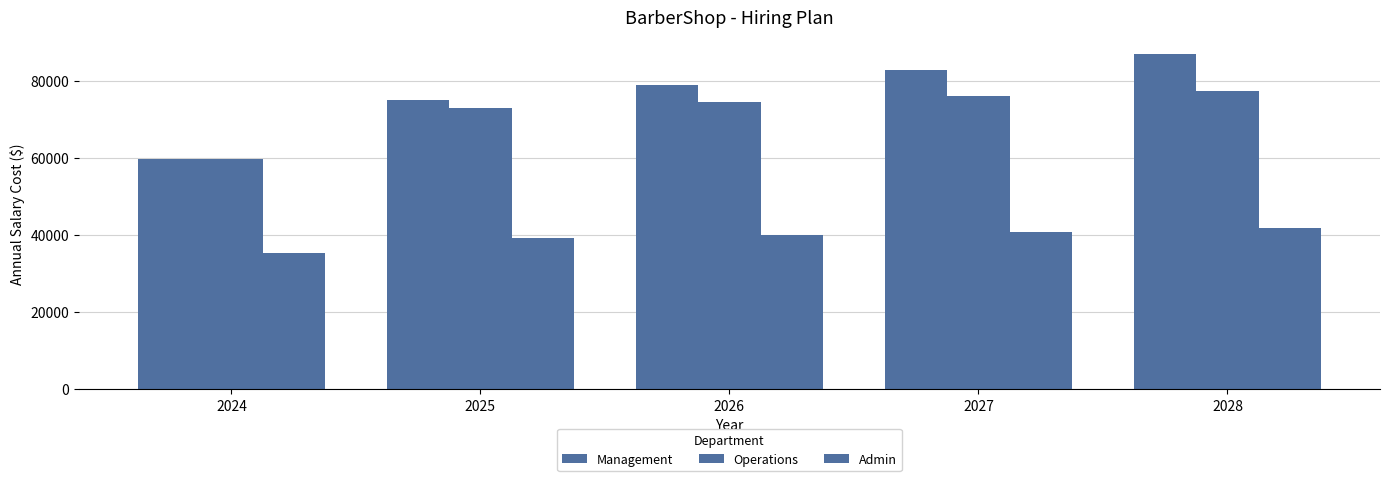

How many values in the Admin series are below 40055?

2